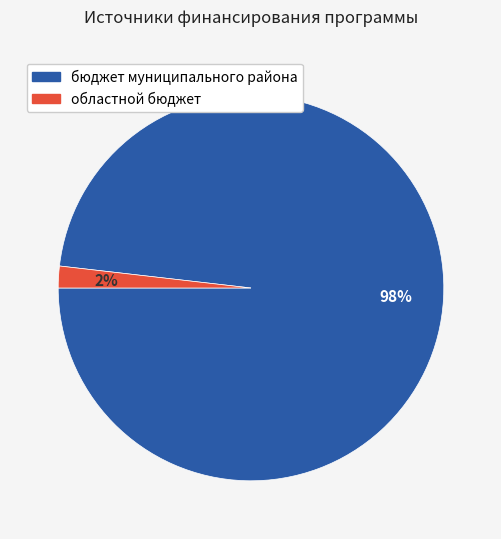

To the nearest percent, what is the average slice percentage?

50%